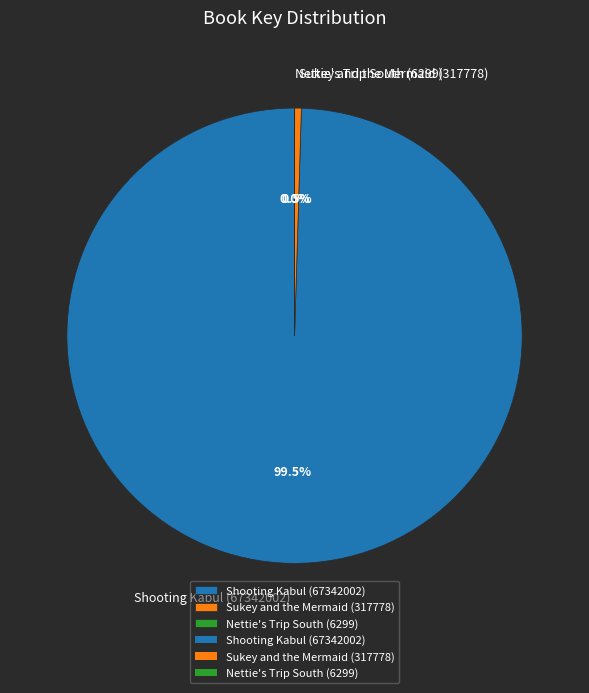

Is there any slice that represents more than half of the pie?

Yes